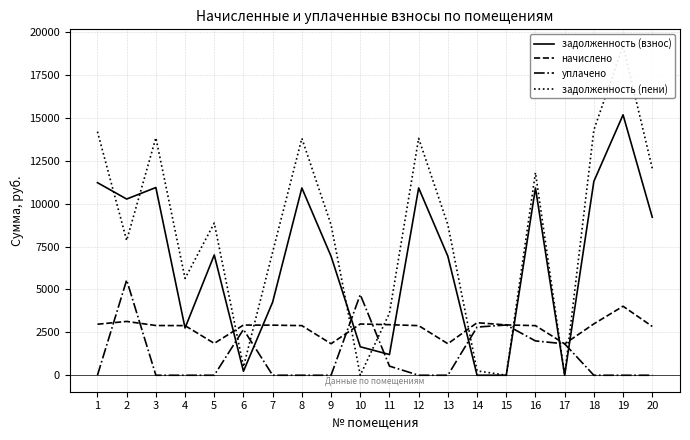

What is the minimum value for начислено?

1830.2